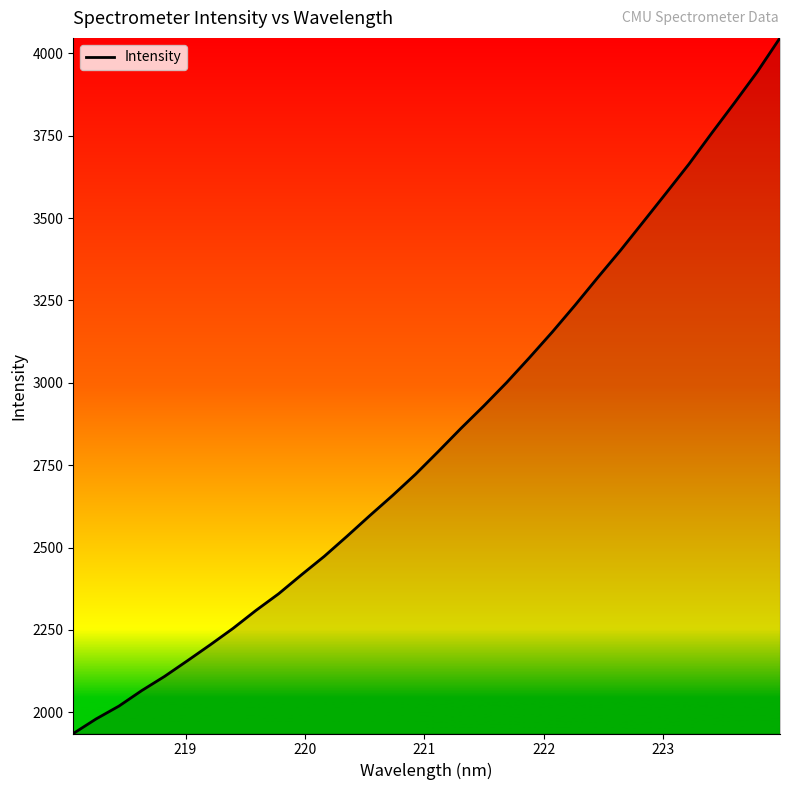

Count the number of categories in the chart.

32